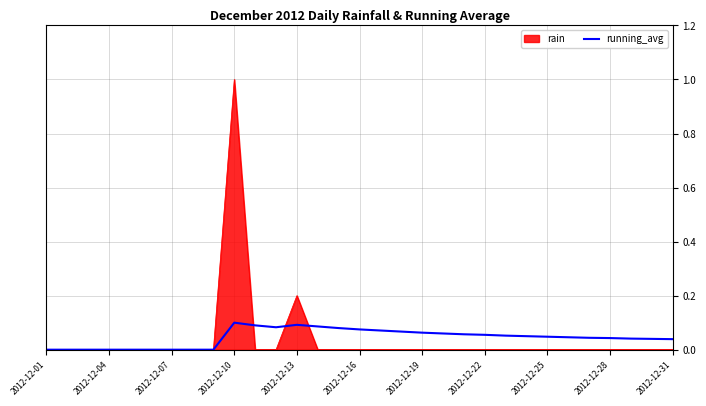

List the series in order of their peak value, lowest first.

running_avg, rain